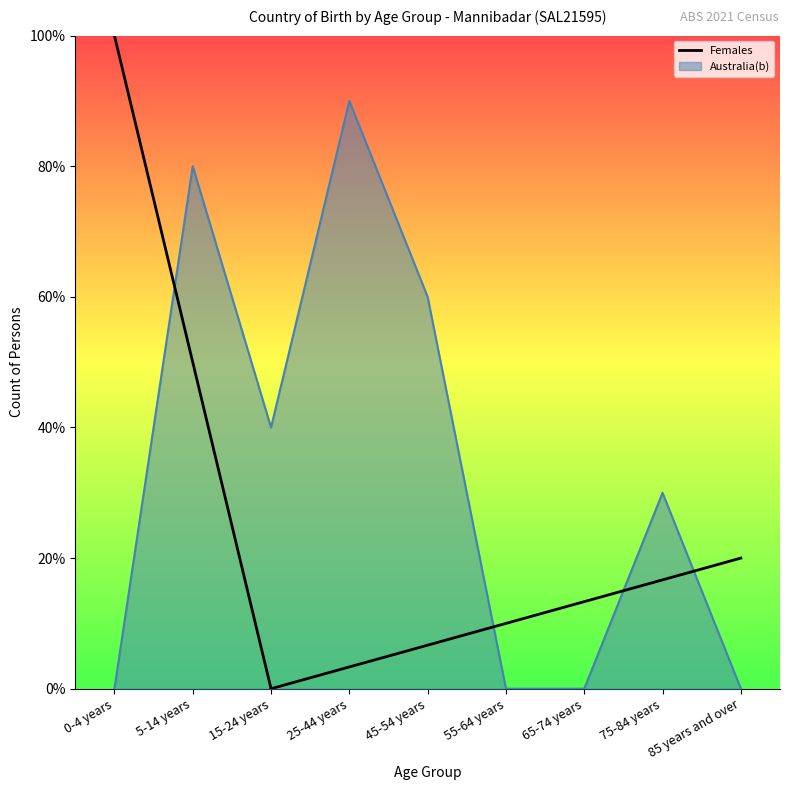

What is the difference between the maximum and minimum values in the Females series?

9